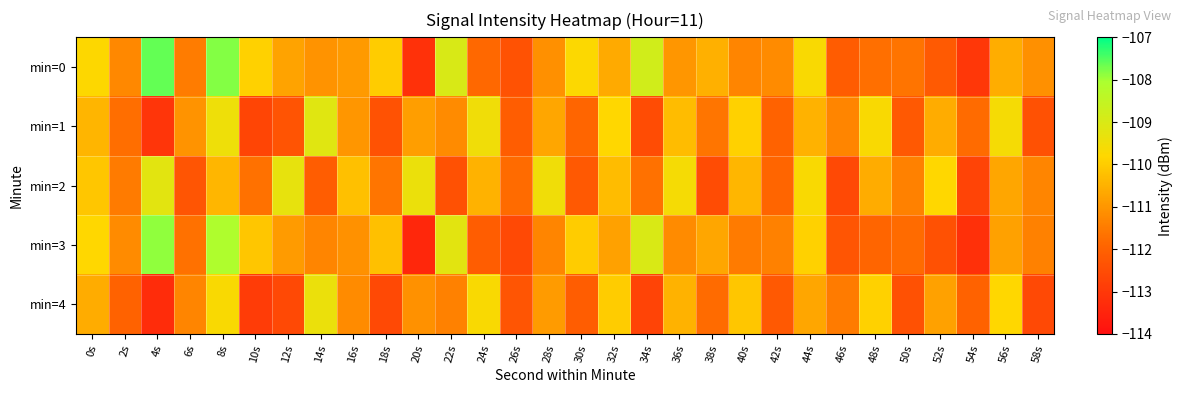

What is the spread (max minus min) of values at 26s?

0.8